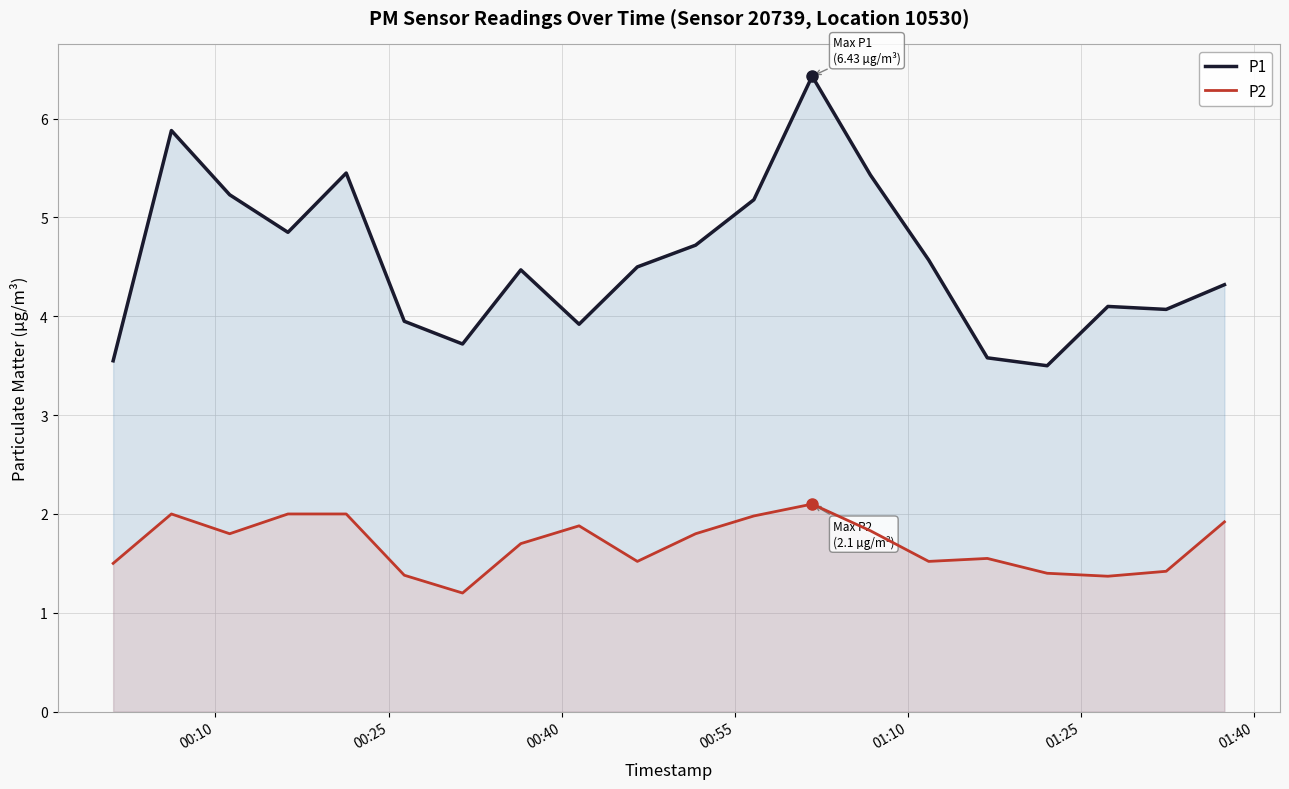

Rank the series by their average value, from highest to lowest.

P1, P2